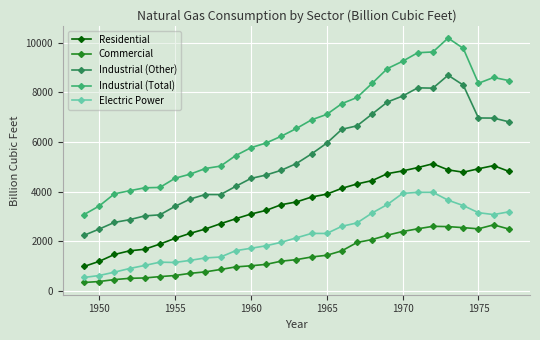

How many lines are shown in the chart?

5